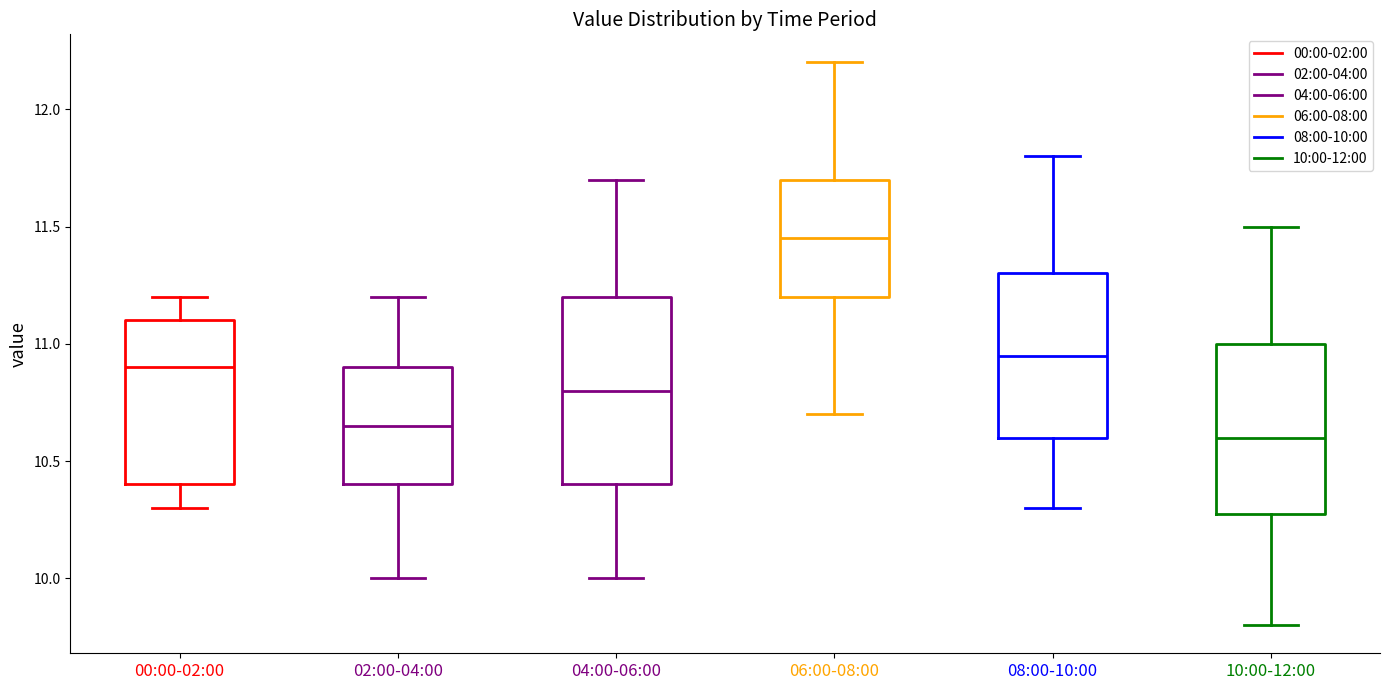

Reading left to right, transcribe this box plot: for each box, give where its median line is, the range the box spans, and where its two whiskers end, as read against the y-axis. The values are not printed on the chart, so give them approximately, as read against the axis.

00:00-02:00: median 10.90, box 10.40 to 11.10, whiskers 10.30 to 11.20
02:00-04:00: median 10.65, box 10.40 to 10.90, whiskers 10.00 to 11.20
04:00-06:00: median 10.80, box 10.40 to 11.20, whiskers 10.00 to 11.70
06:00-08:00: median 11.45, box 11.20 to 11.70, whiskers 10.70 to 12.20
08:00-10:00: median 10.95, box 10.60 to 11.30, whiskers 10.30 to 11.80
10:00-12:00: median 10.60, box 10.30 to 11.00, whiskers 9.80 to 11.50